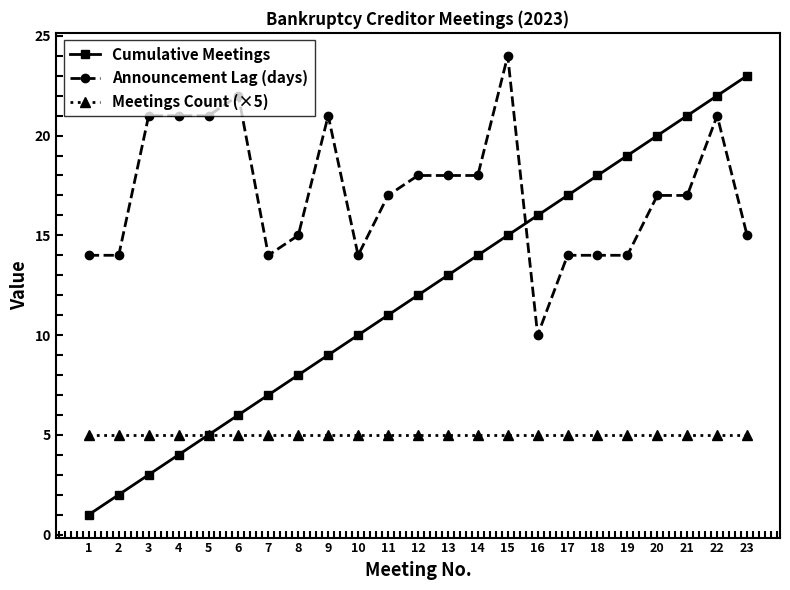

What is the value of the Meetings Count (×5) point at the 10th from the left?

5